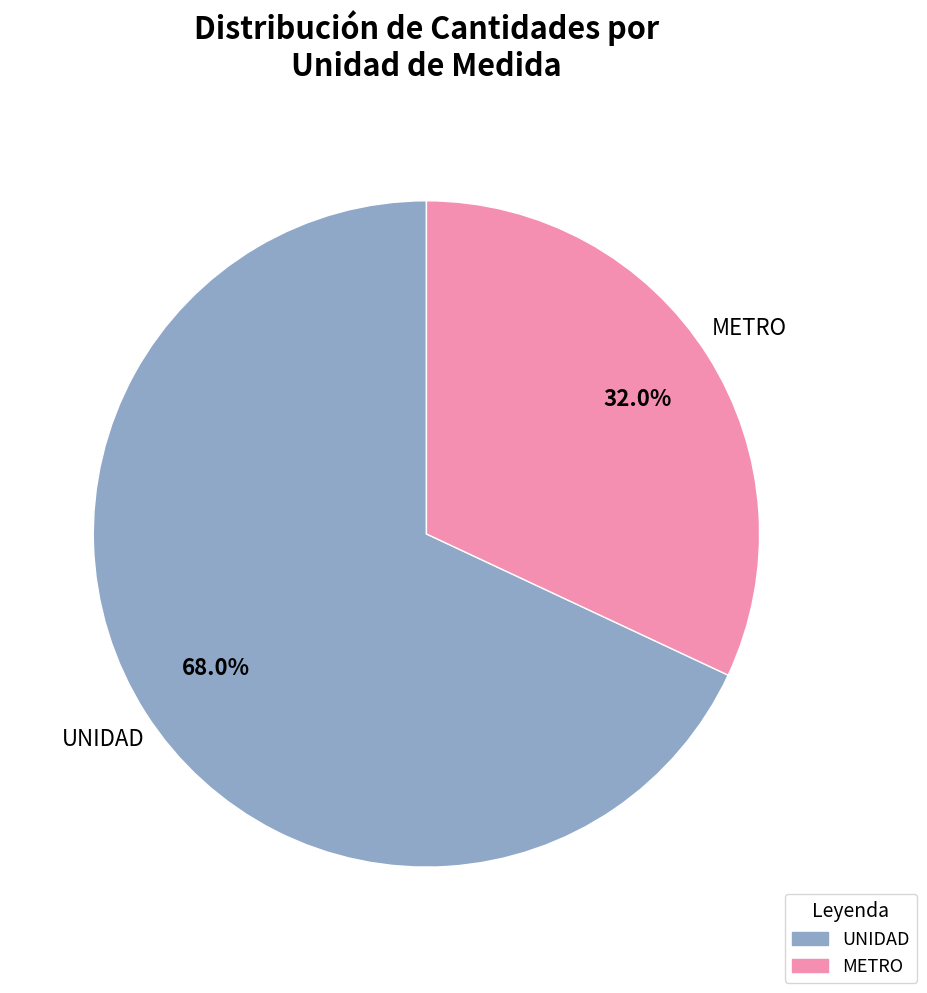

What portion of the pie excludes UNIDAD?

32.0%